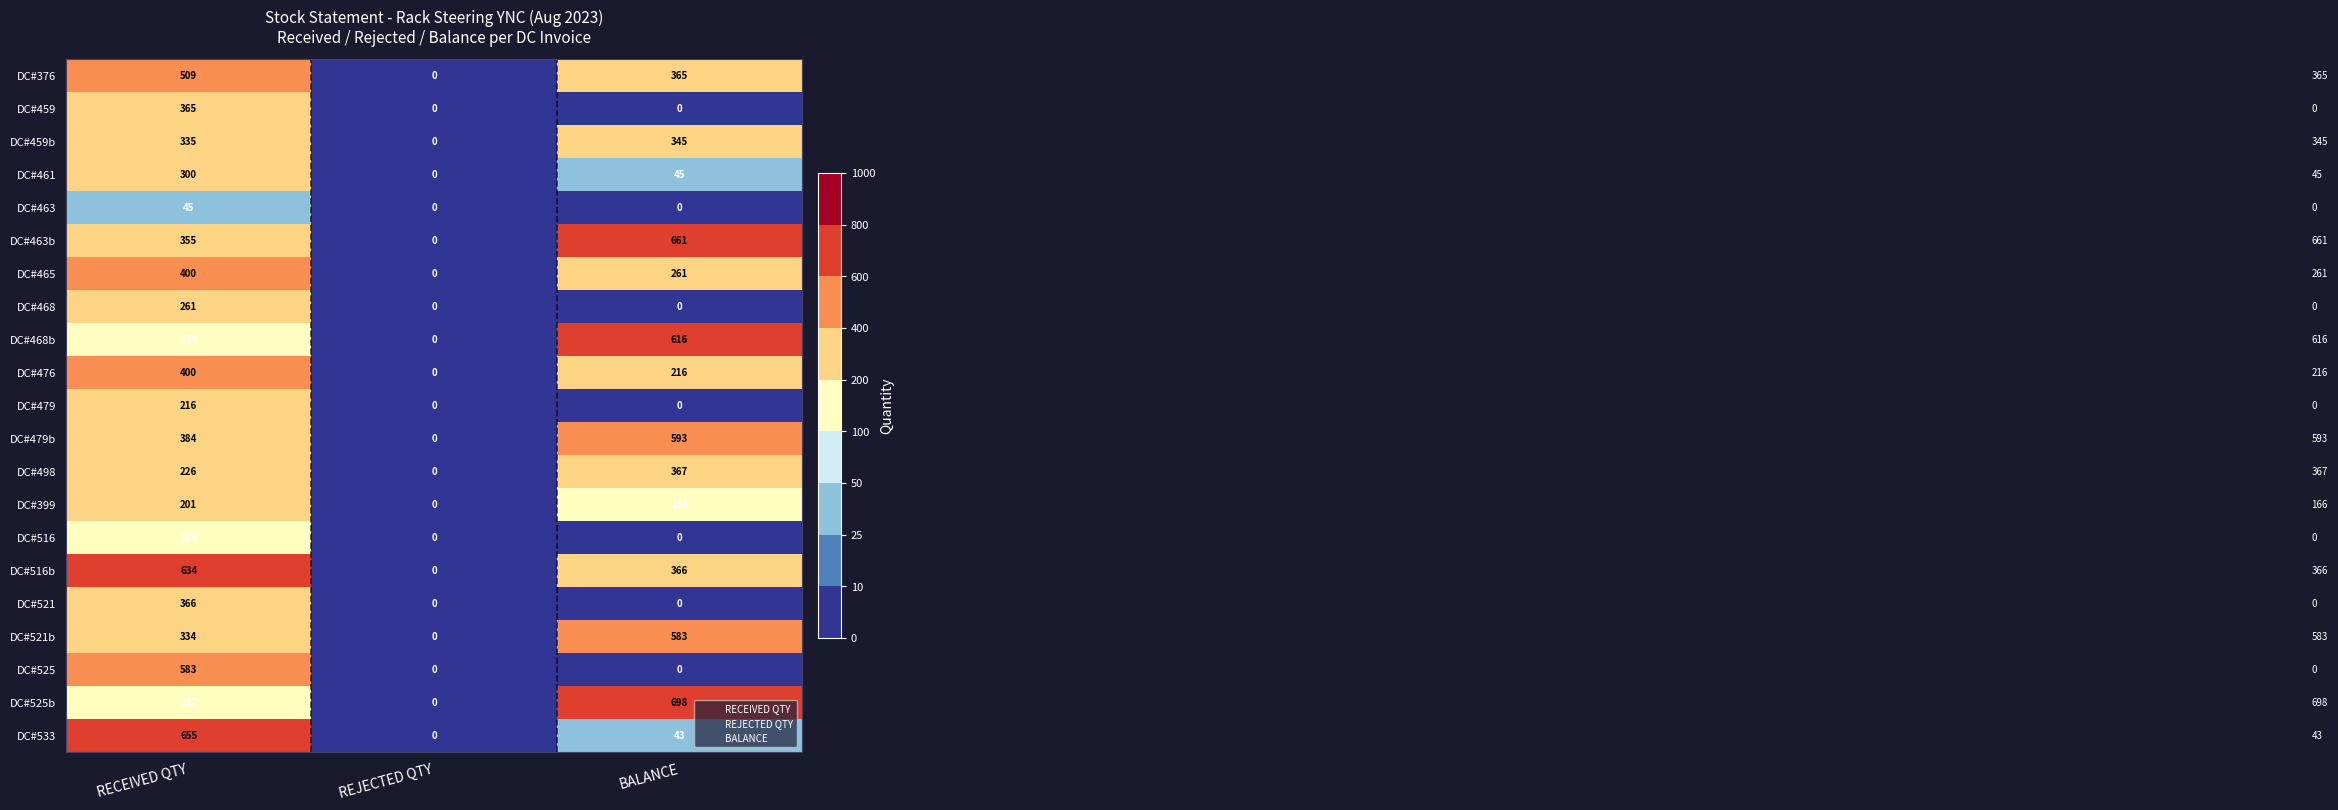

Is the value of DC#459 at RECEIVED QTY greater than the value of DC#533 at BALANCE?

Yes